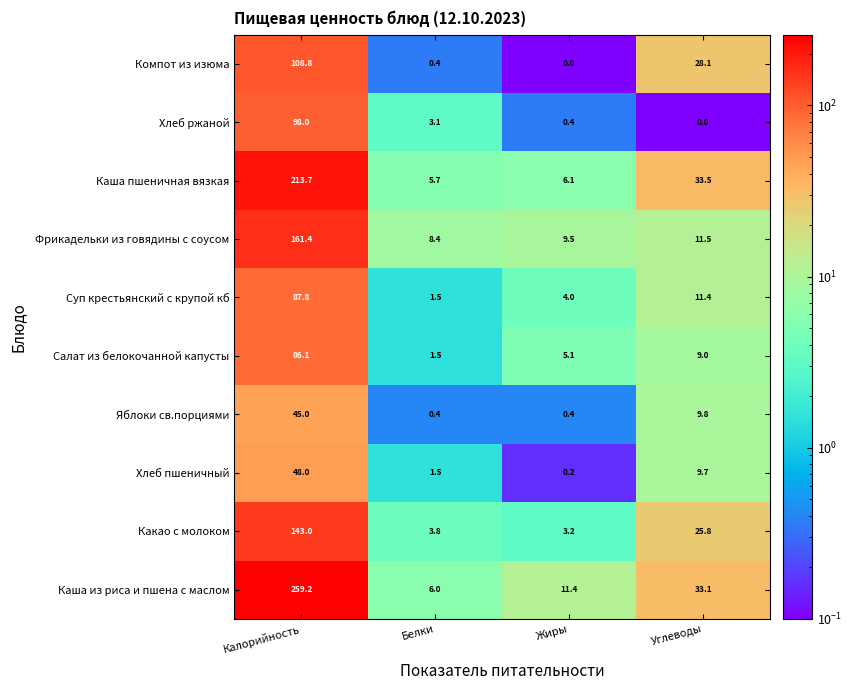

True or false: Каша пшеничная вязкая has a value of 5.7 at Белки.

True